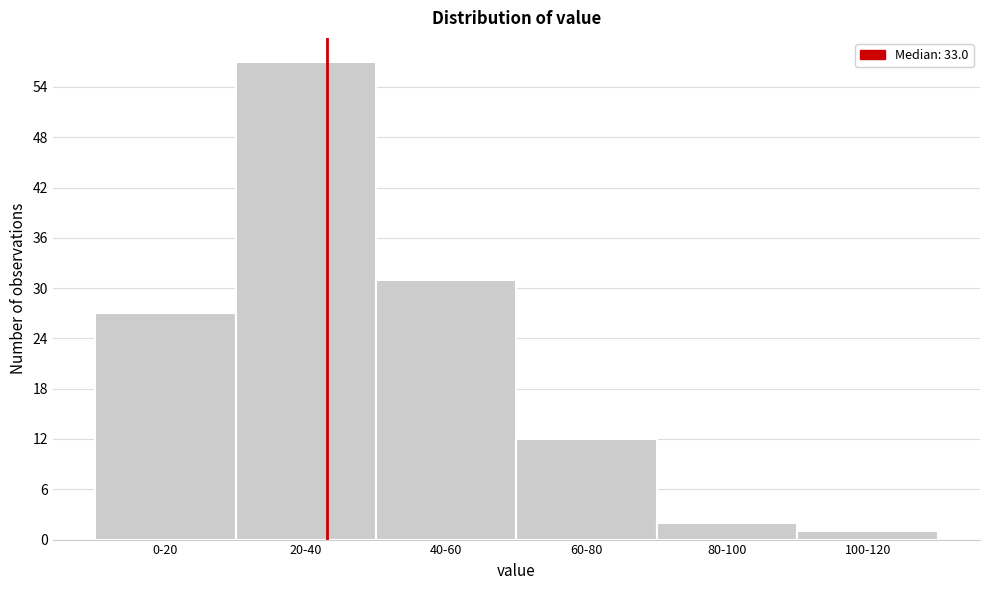

Reading left to right, list all the values displayed in this chart.

0-20=27	20-40=57	40-60=31	60-80=12	80-100=2	100-120=1